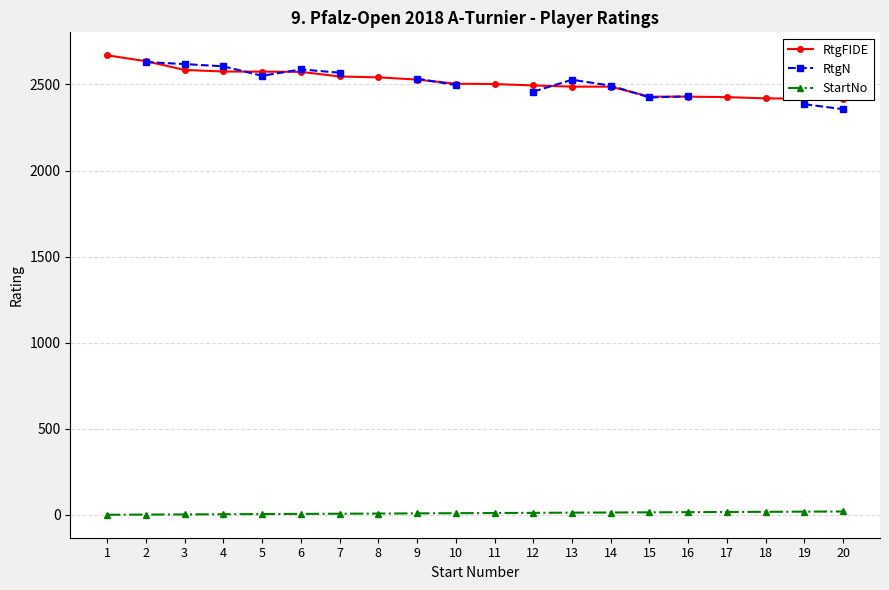

True or false: StartNo has a value of 1.1 at 2.

False